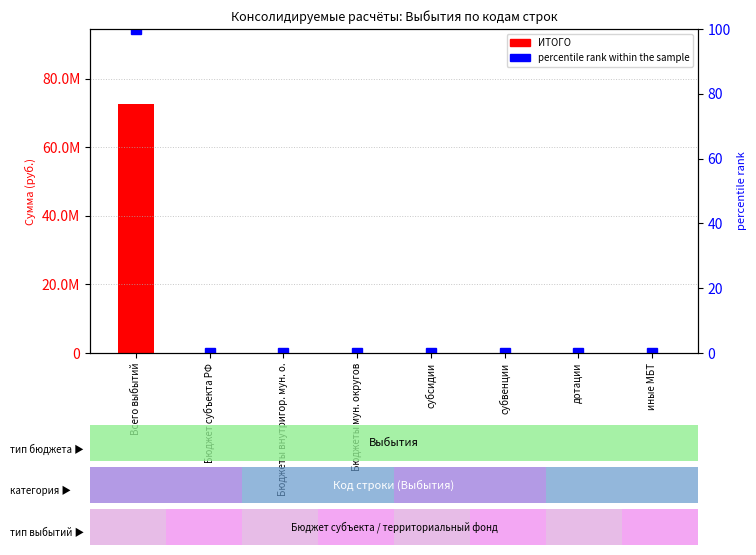

What position from the left is Всего выбытий?

1